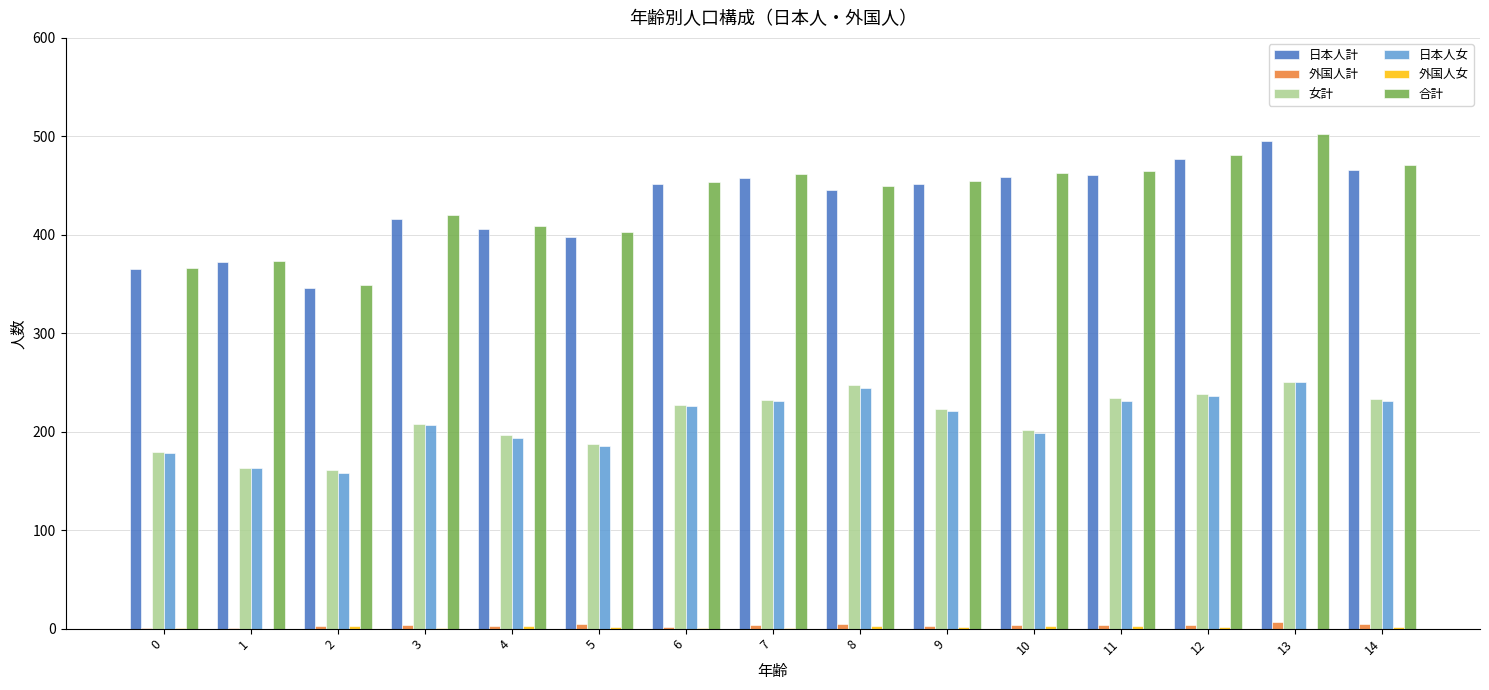

True or false: 日本人女 has a value of 178 at 0.

True